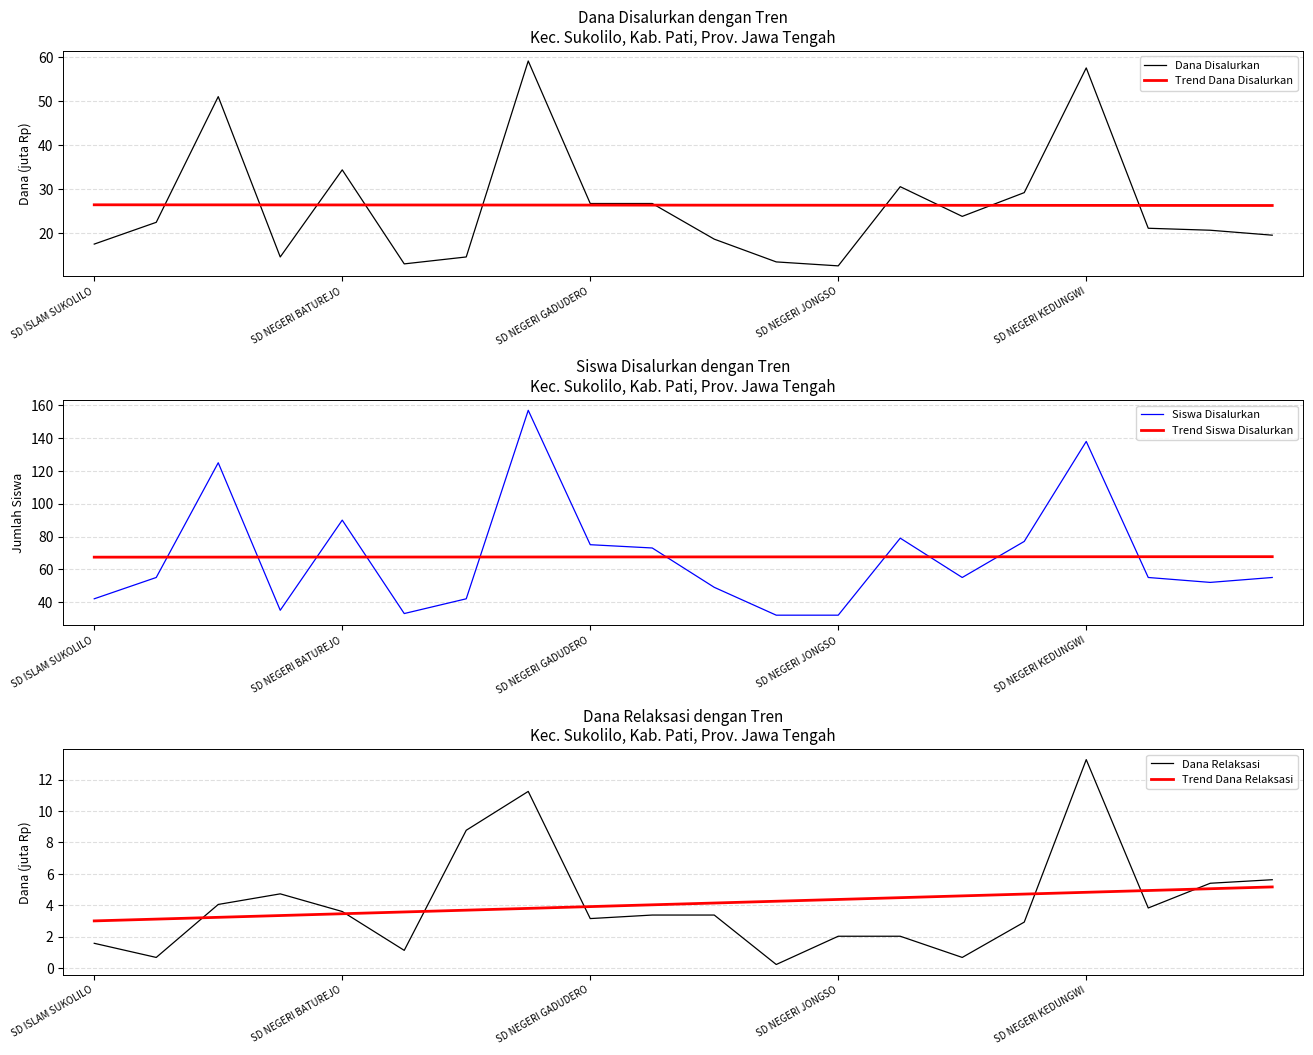

In Dana Relaksasi, how many points are higher than both neighbors (excluding endpoints)?

3